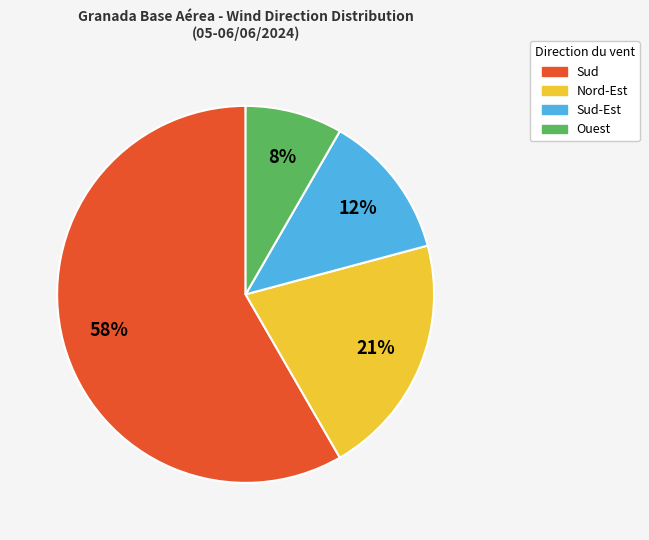

Rank the categories by value from highest to lowest.

Sud, Nord-Est, Sud-Est, Ouest